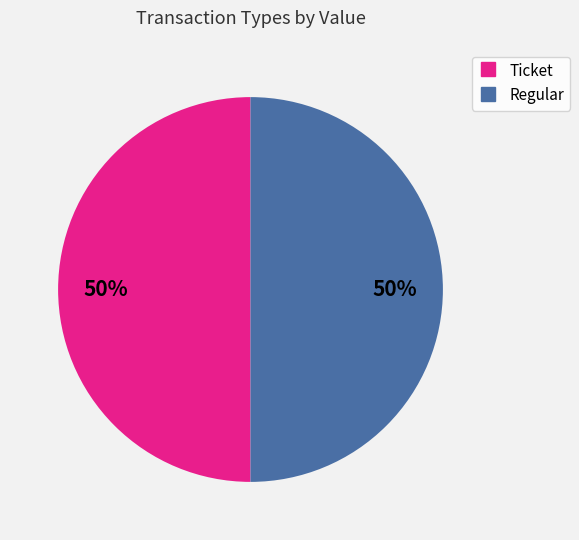

How many segments does this pie chart have?

2